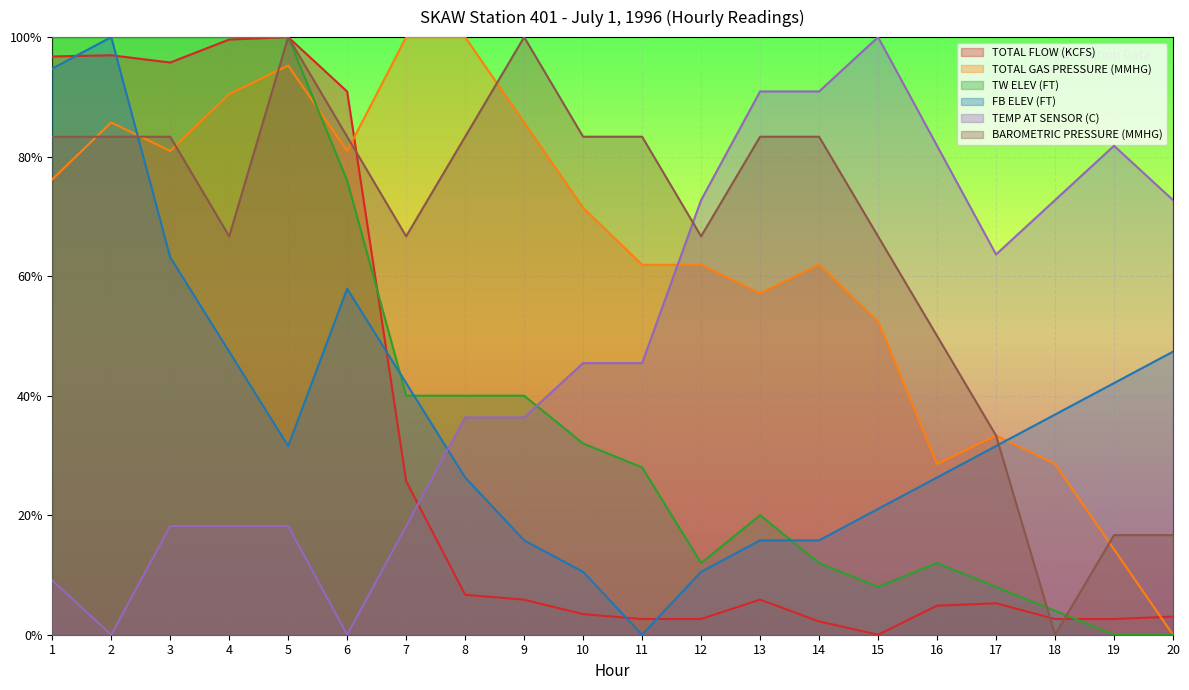

At how many categories does at least one series exceed 0?

20